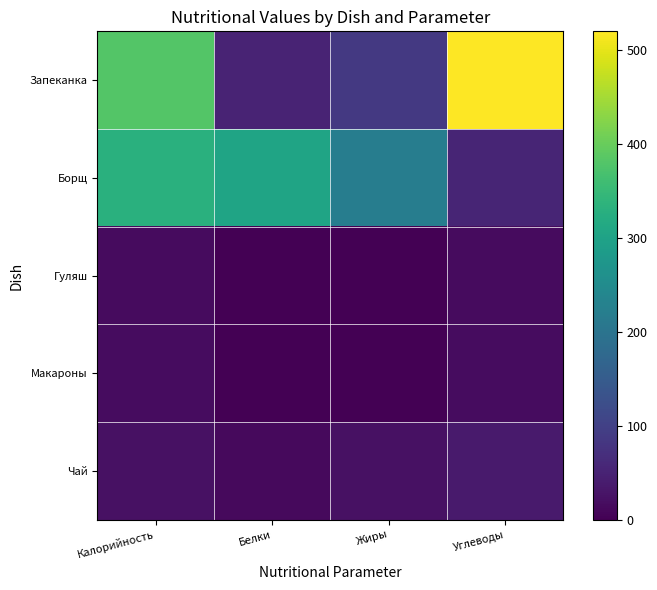

Which series has the widest spread of values?

Запеканка